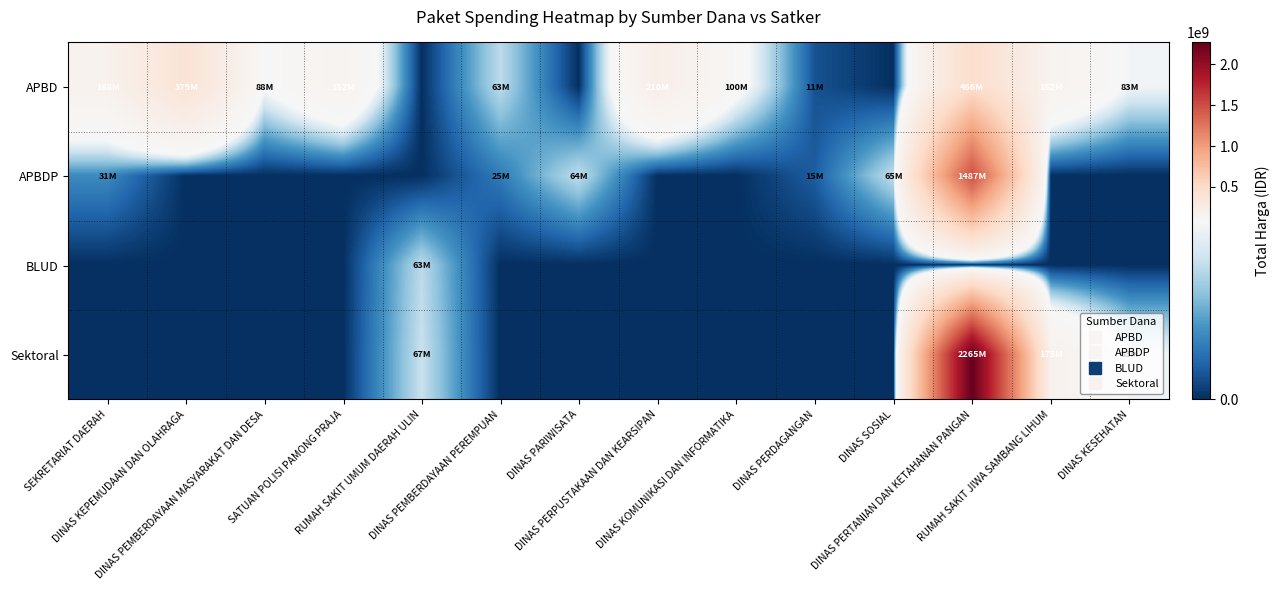

Which series has the largest range (max minus min)?

Sektoral